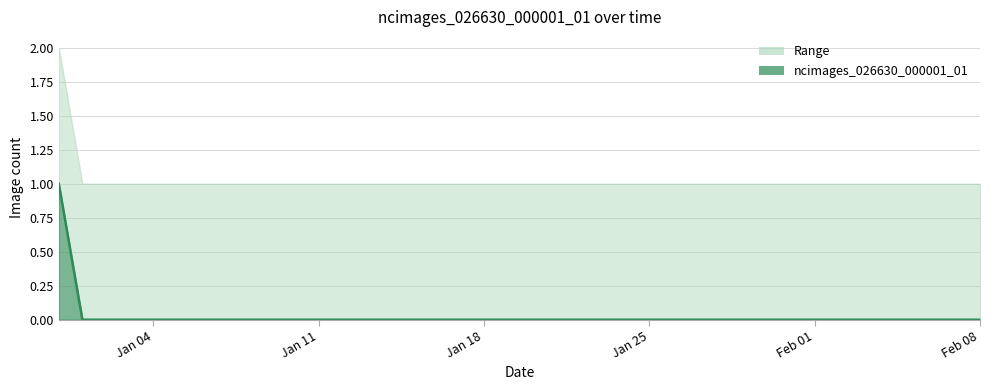

True or false: the data shows 1 at 2021-01-28.

False